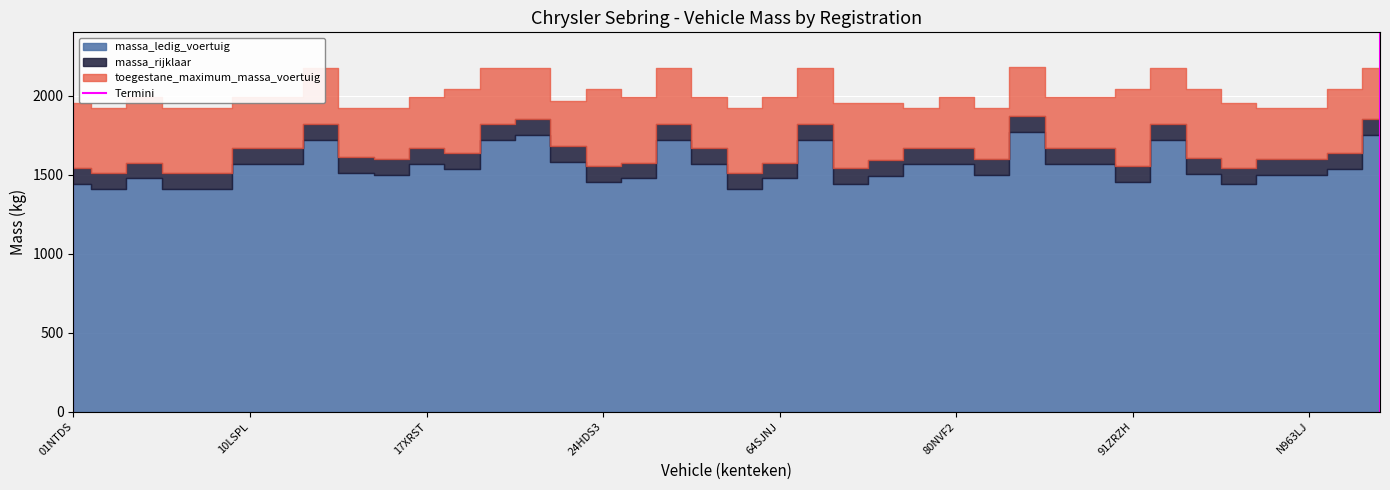

How many lines are shown in the chart?

1